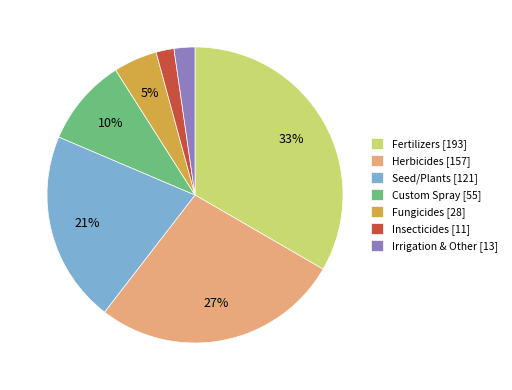

Do Fungicides [28] and Insecticides [11] together represent more than half of the pie?

No